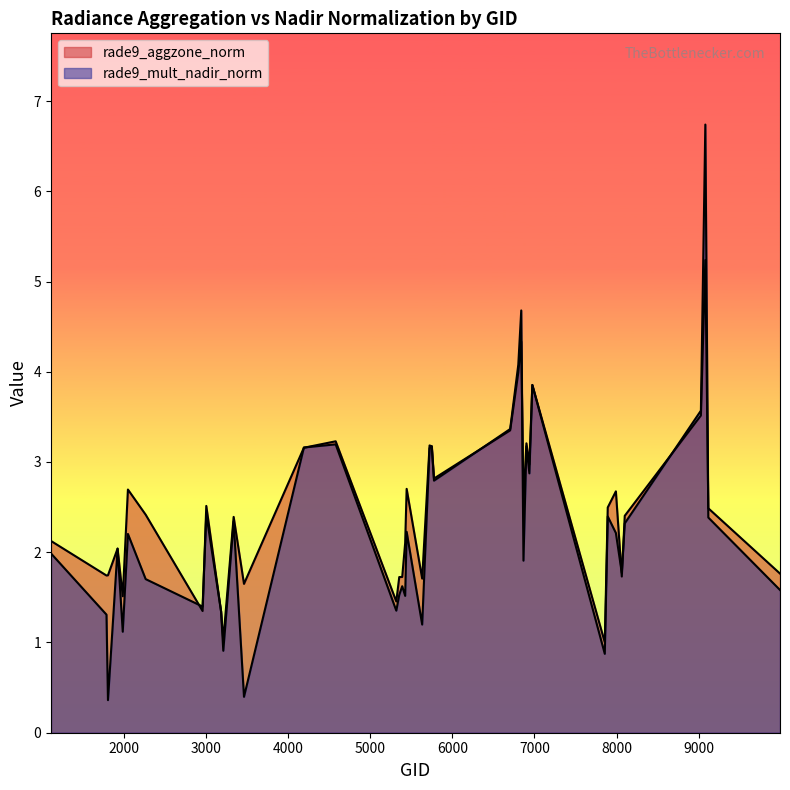

Between 5750 and 3185, which is larger?

5750